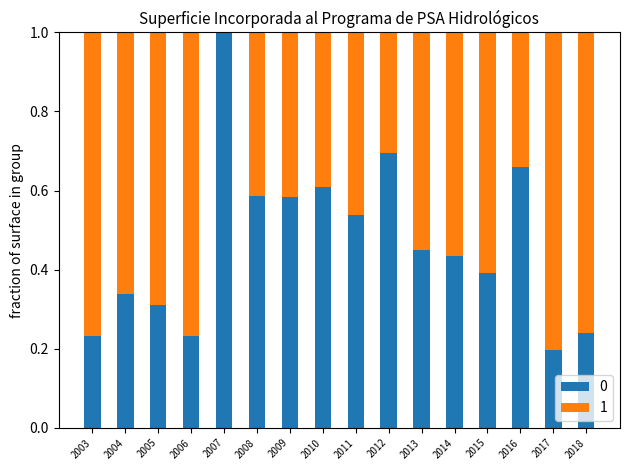

What is the total value across all series at 2017?

1.0